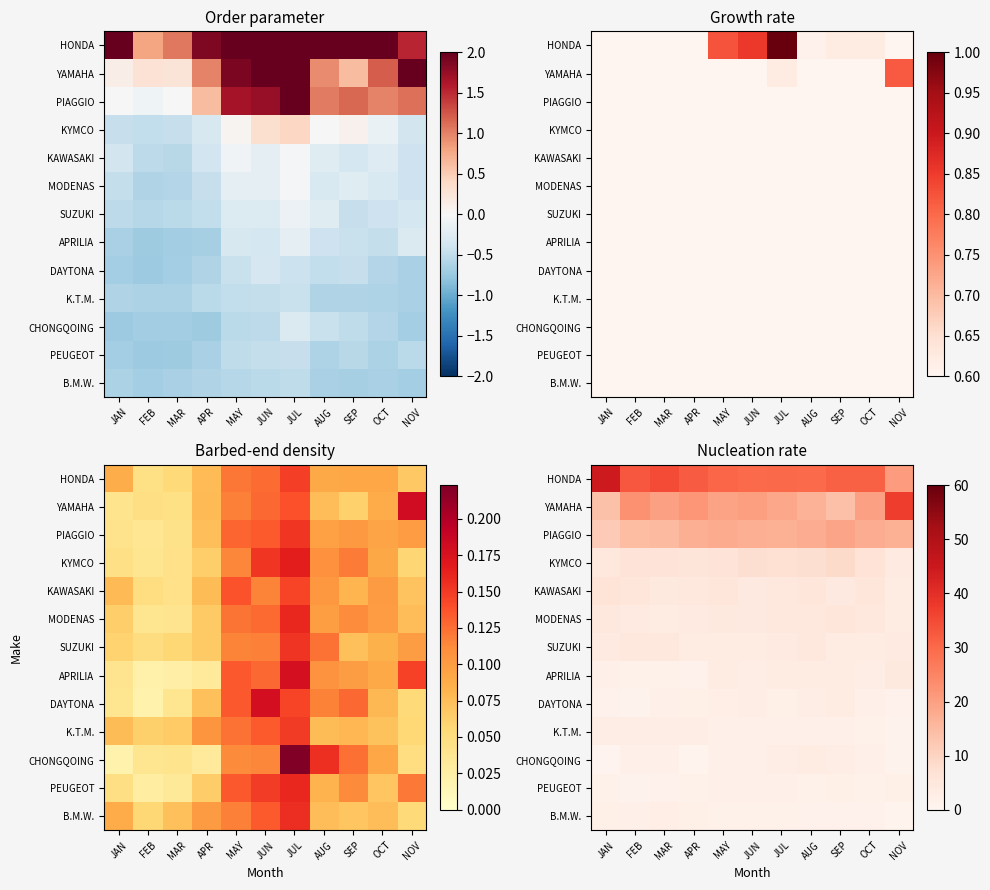

Count the number of data series in this chart.

13